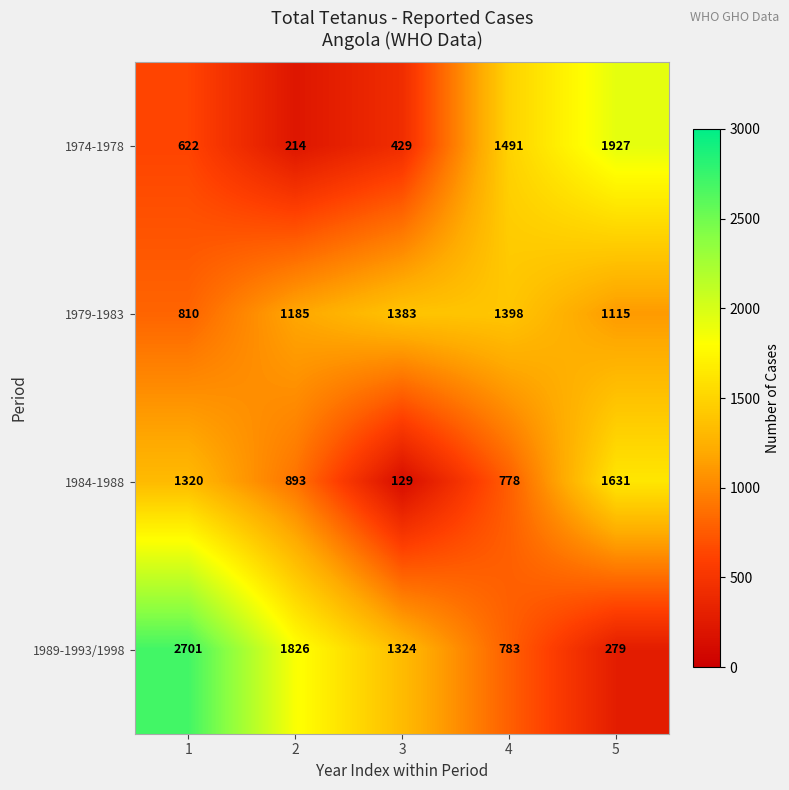

Is it true that 1989-1993/1998 equals 279 at 5?

True